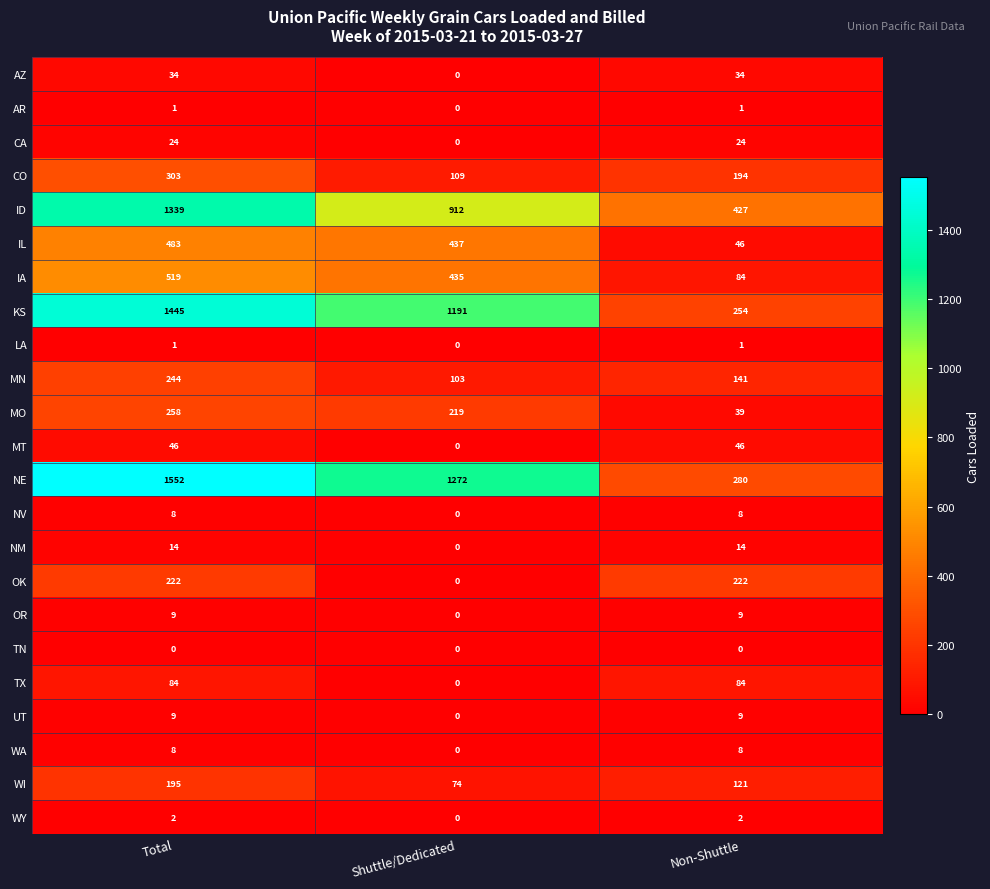

Read the UT value at Non-Shuttle.

9